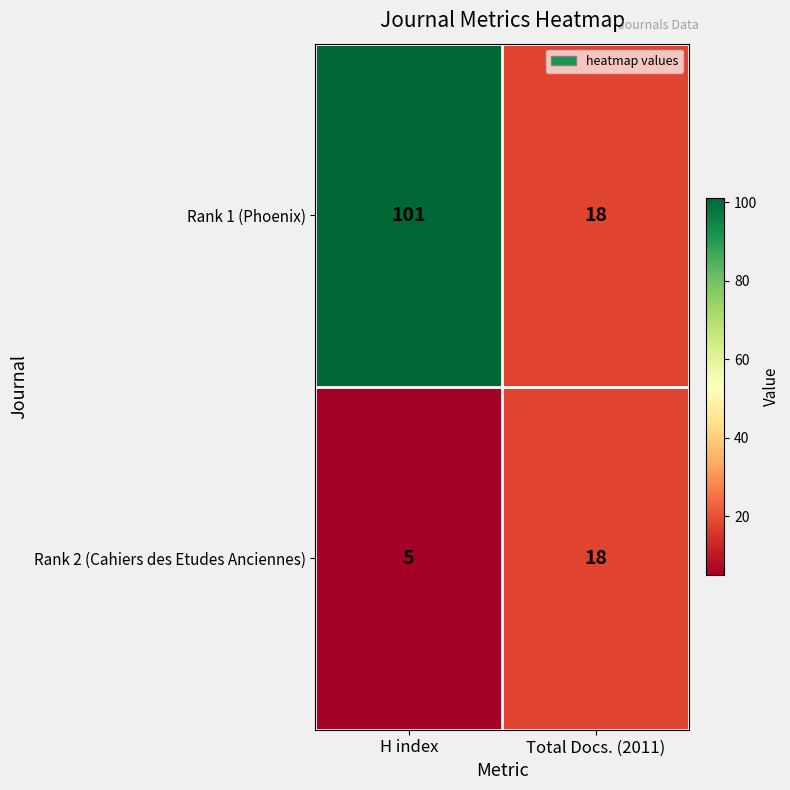

Rank the series by their maximum value, from highest to lowest.

Rank 1 (Phoenix), Rank 2 (Cahiers des Etudes Anciennes)